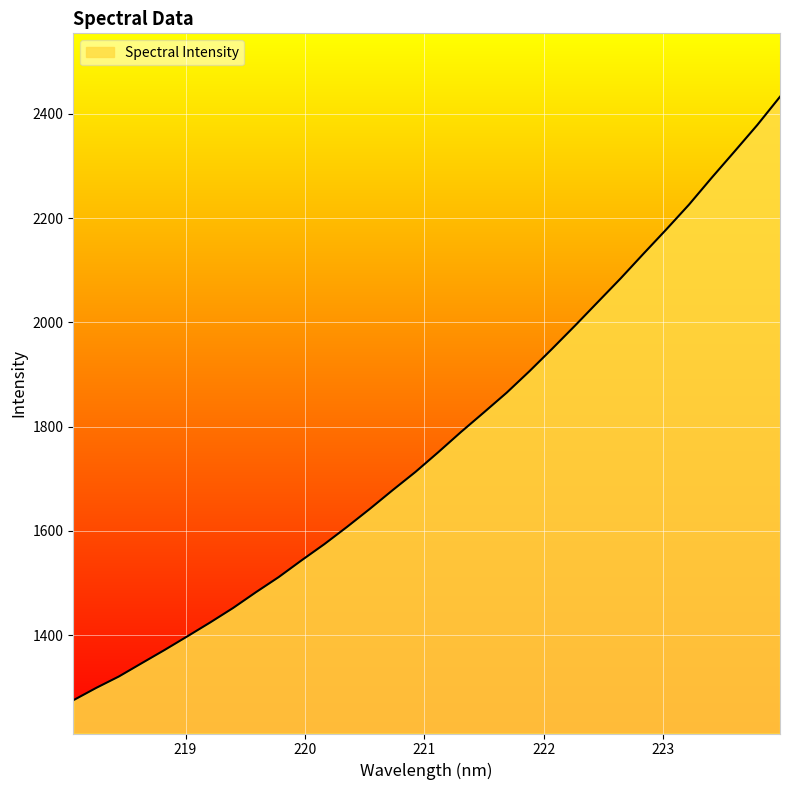

What is the minimum value shown in the chart?

1275.1